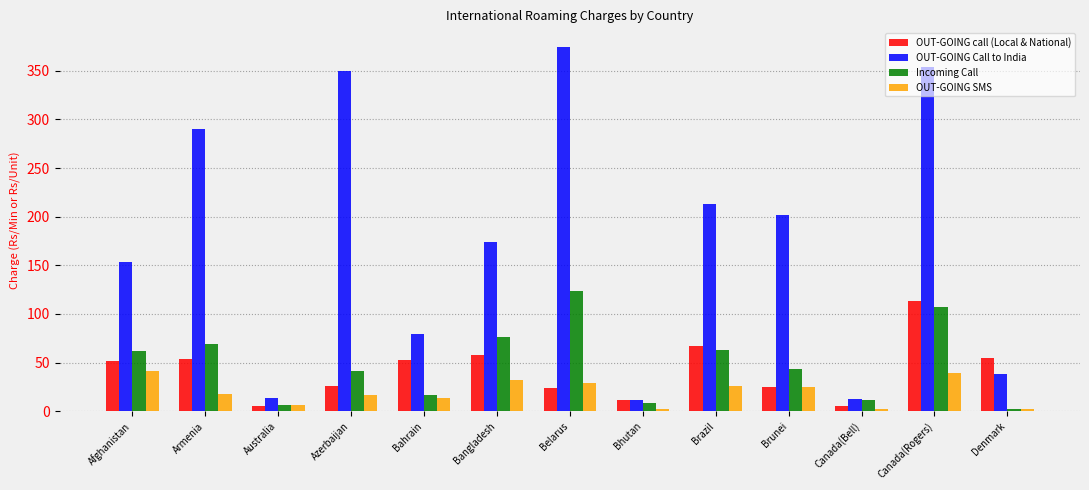

What is the approximate value of OUT-GOING call (Local & National) at Armenia?

53.8